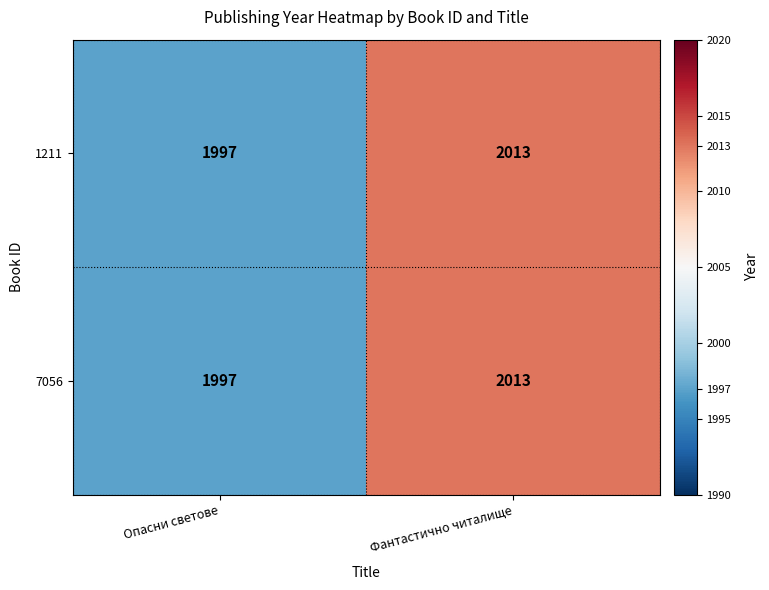

True or false: 7056 has a value of 1997 at Опасни светове.

True